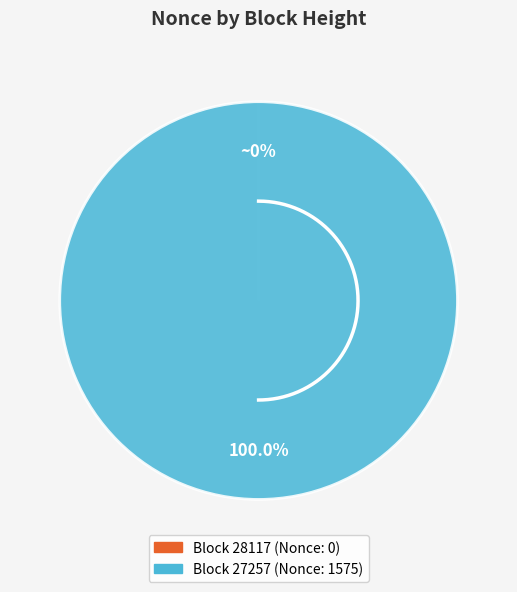

What percentage is NOT represented by 28117?

100.0%